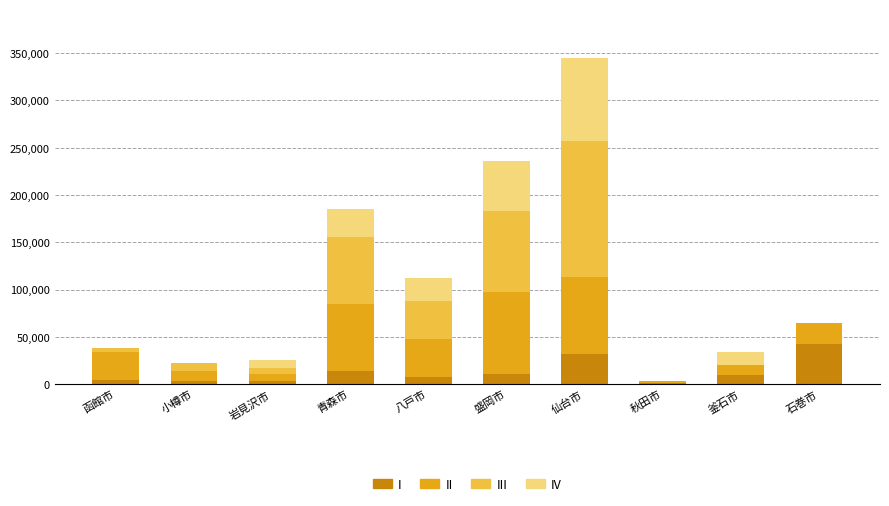

What is the total value across all series at 仙台市?

344658